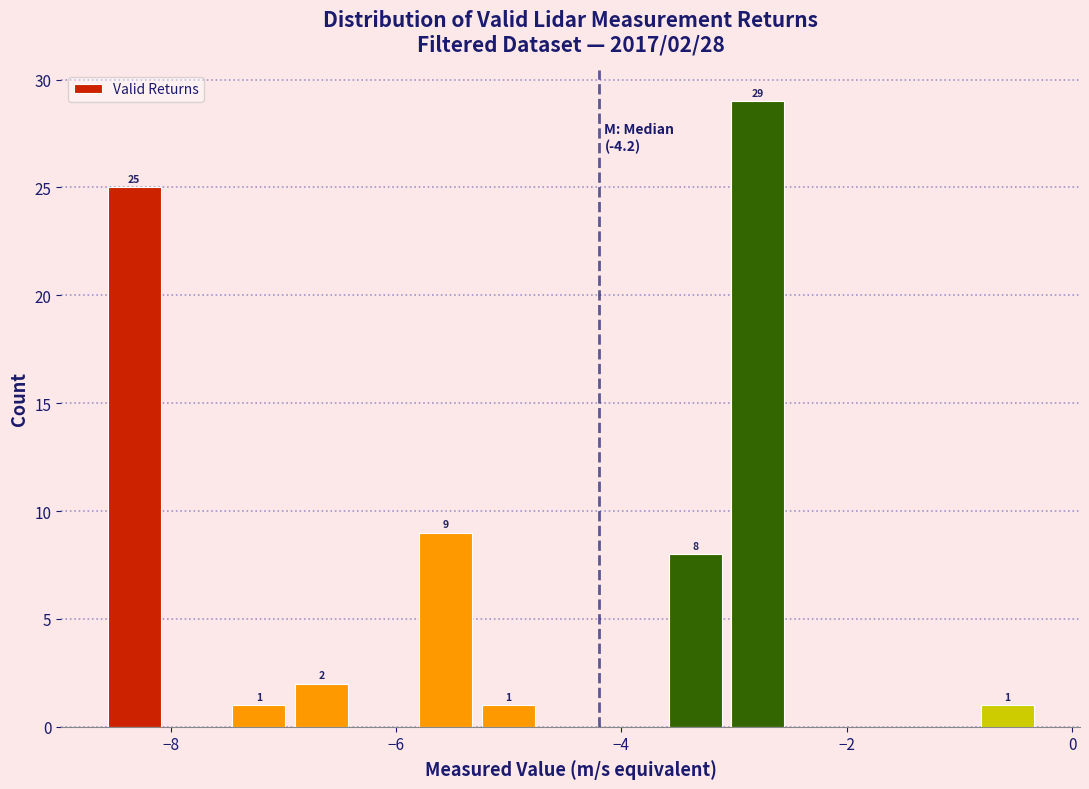

Around what value on the x-axis is the tallest bar? Give the approximate position of its centre, as read against the axis.

-2.8